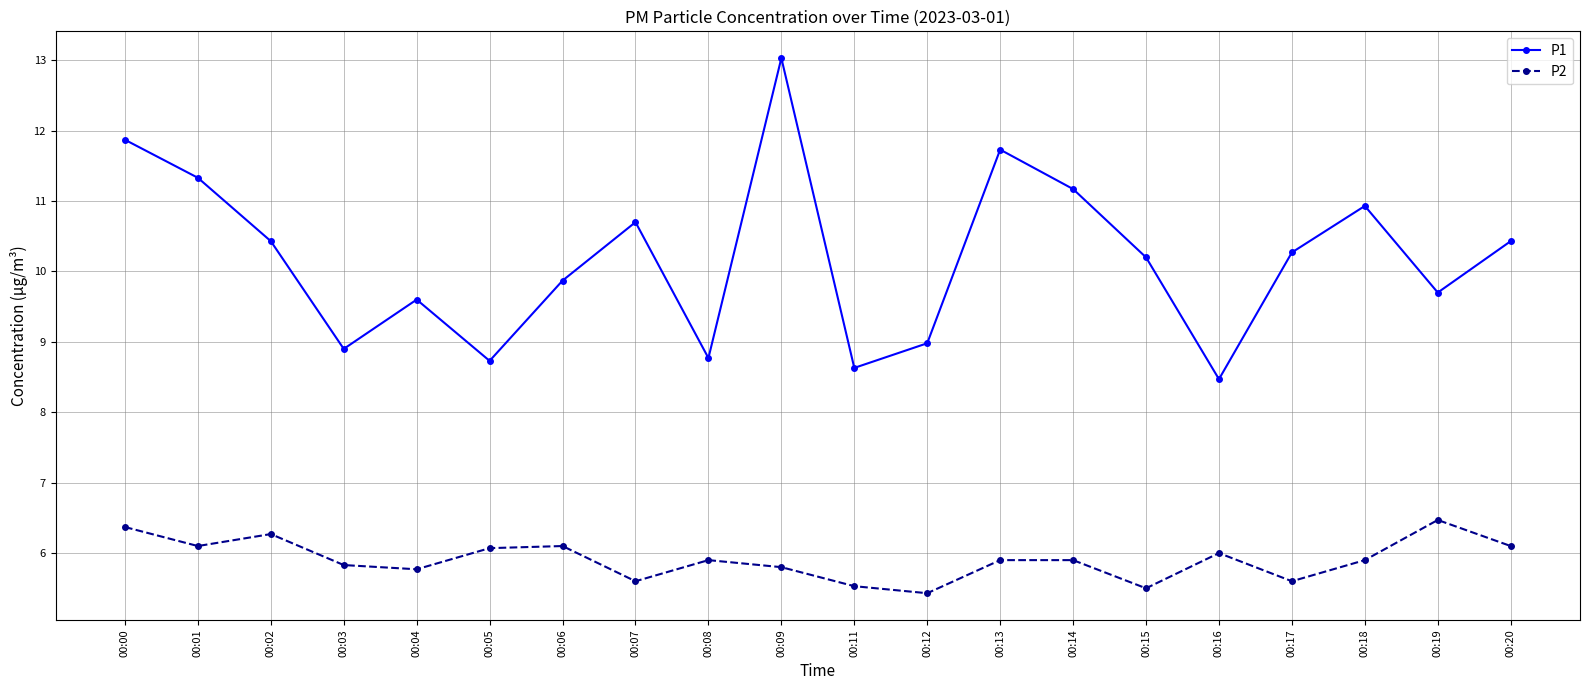

True or false: P1 and P2 cross at least once.

False